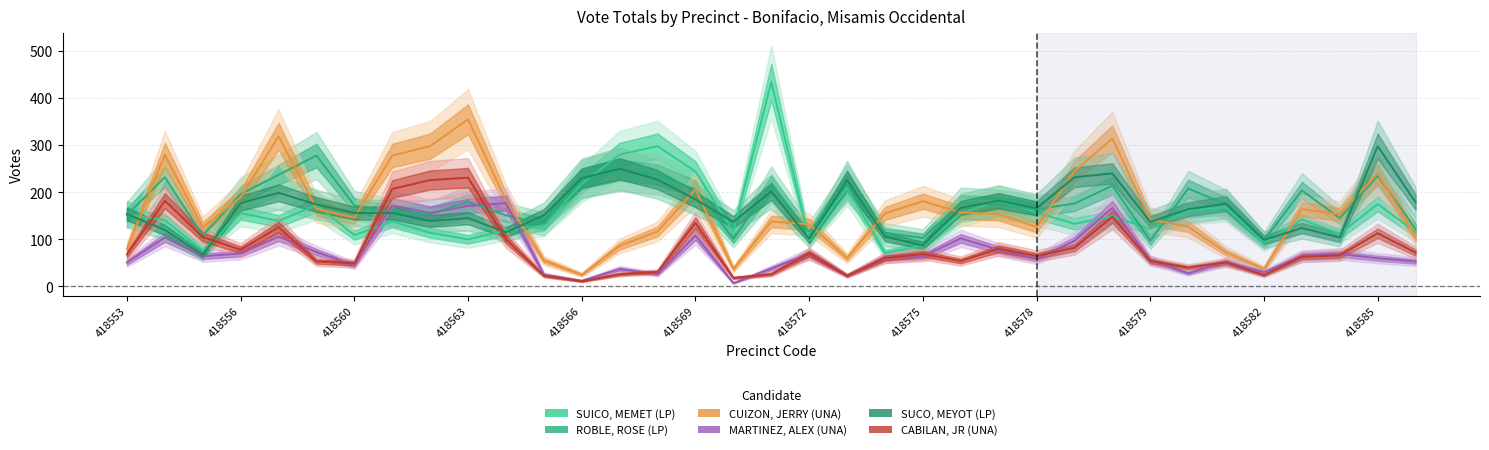

At how many categories does at least one series exceed 203?

17